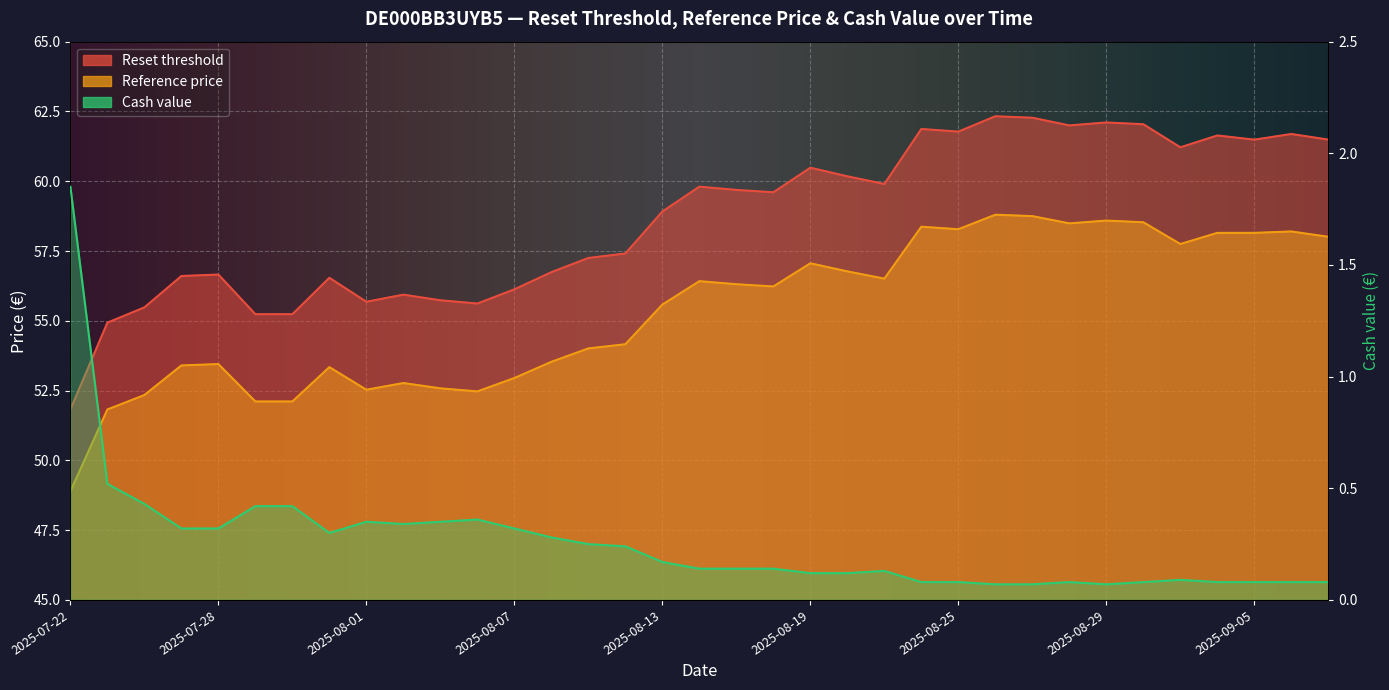

What is the label of the 32nd point from the right?

2025-07-25